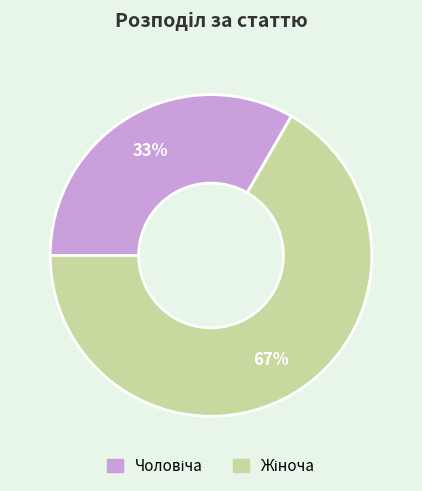

Is there a majority slice in this chart?

Yes